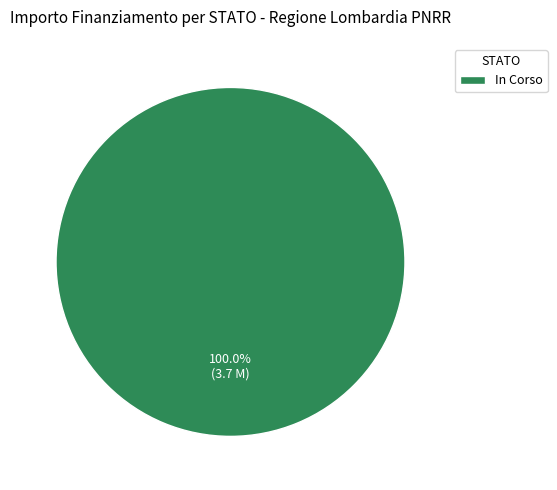

Rank the categories by value from lowest to highest.

In Corso